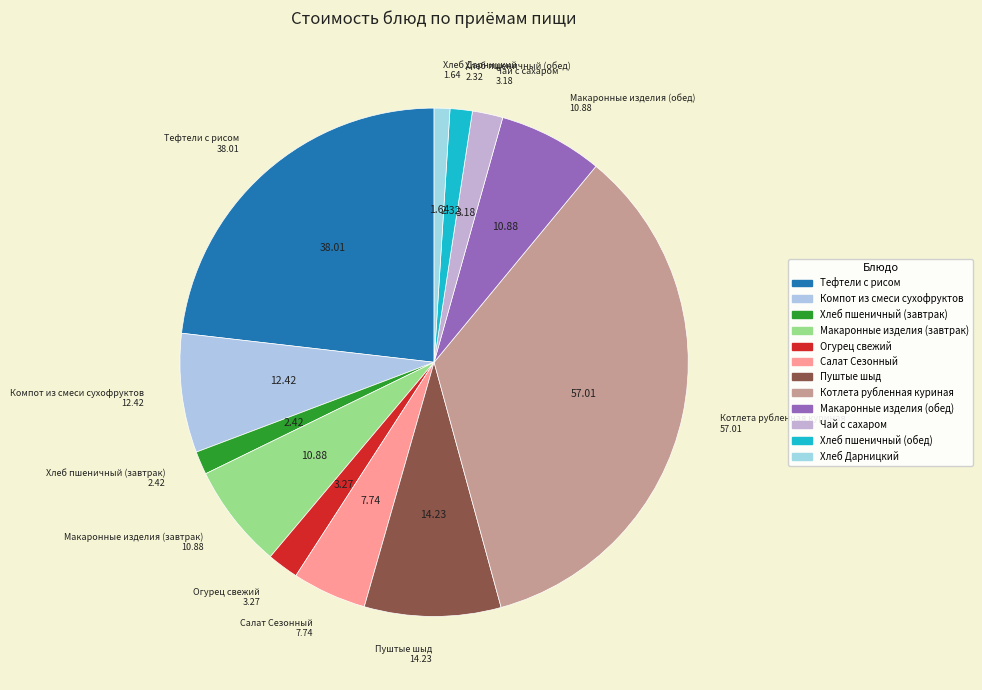

To the nearest percent, what is the combined percentage of Макаронные изделия (завтрак) and Хлеб Дарницкий?

8%